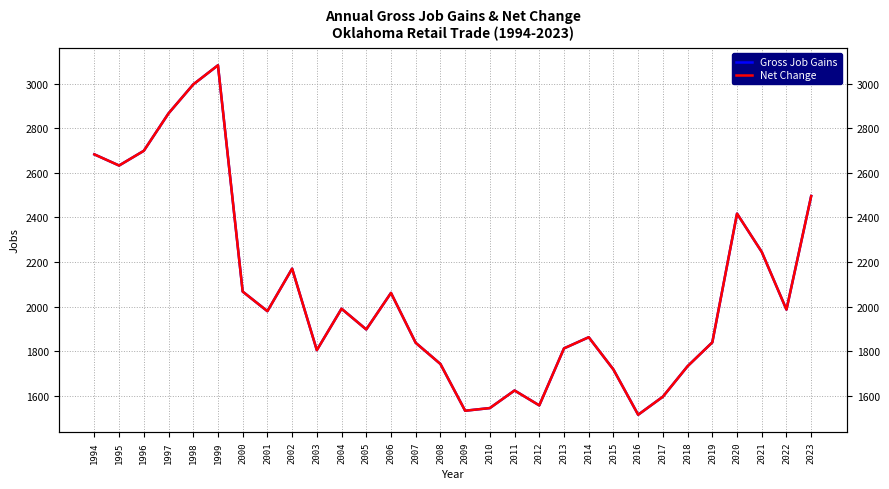

What is the sum of the Gross Job Gains values at 2004 and 2018?

3722